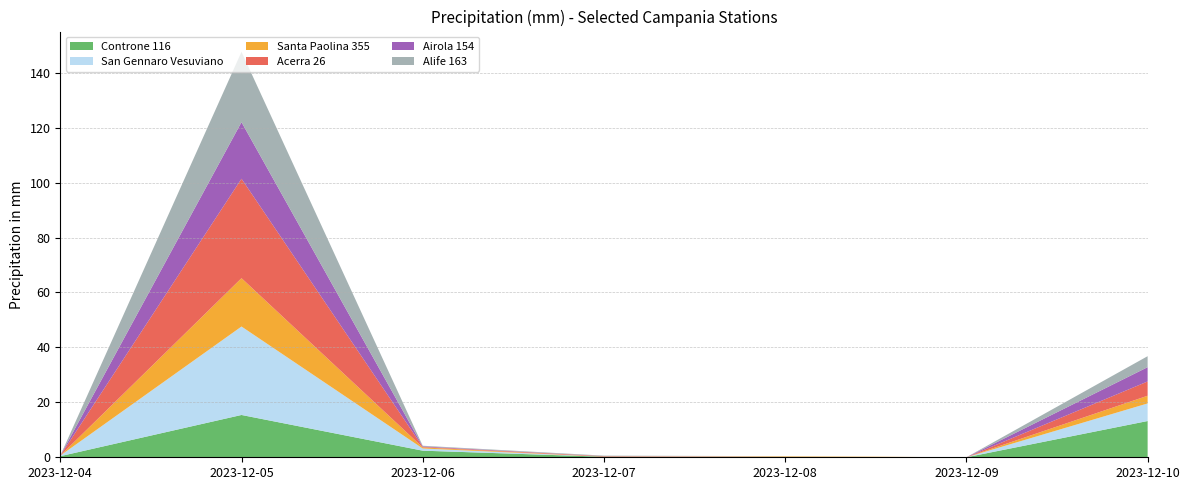

Reading left to right, transcribe all the data shown in this chart.

Controne 116: 0.4	15.4	2.4	0.2	0.0	0.0	13.2
San Gennaro Vesuviano: 0.2	32.2	0.8	0.0	0.2	0.0	6.4
Santa Paolina 355: 0.0	17.6	0.4	0.0	0.2	0.0	2.8
Acerra 26: 0.0	36.2	0.2	0.2	0.0	0.0	5.2
Airola 154: 0.0	20.6	0.2	0.0	0.0	0.0	5.2
Alife 163: 0.0	25.6	0.2	0.2	0.0	0.0	4.0